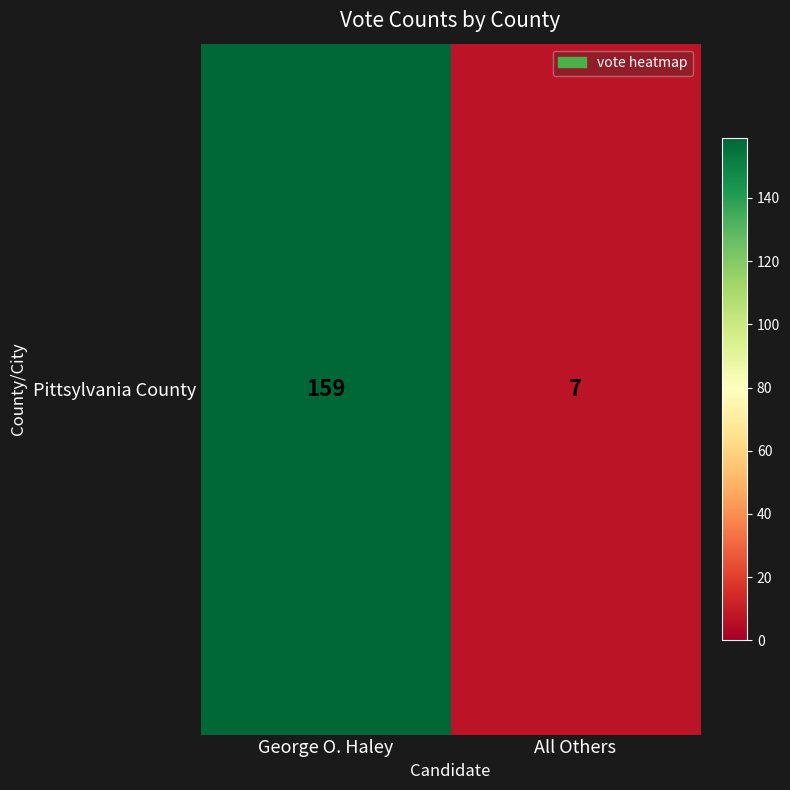

Rank the categories by value from highest to lowest.

George O. Haley, All Others